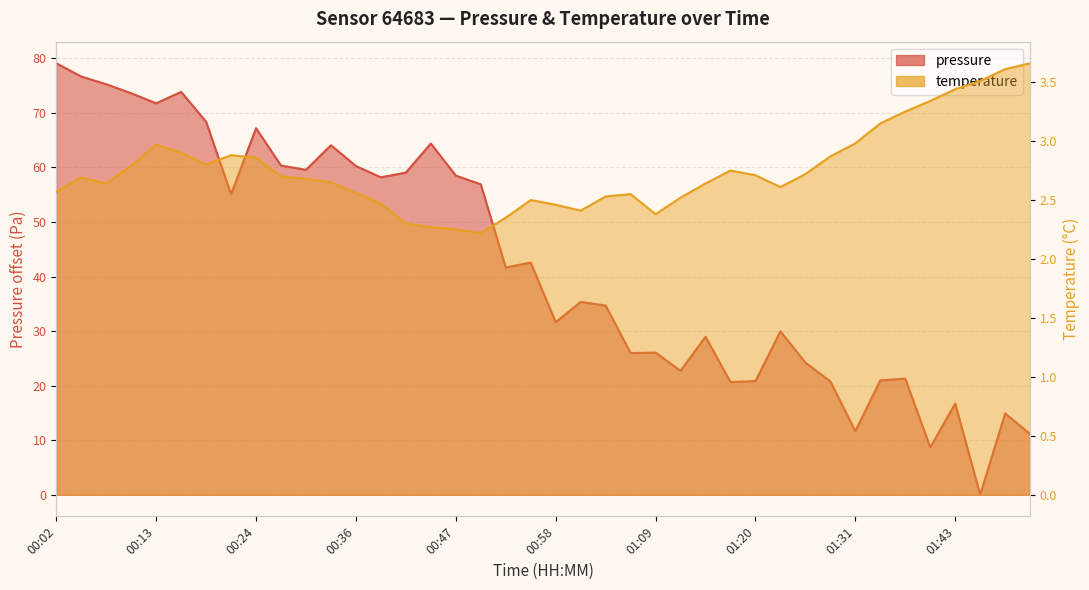

What is the average value of the pressure series?

42.3